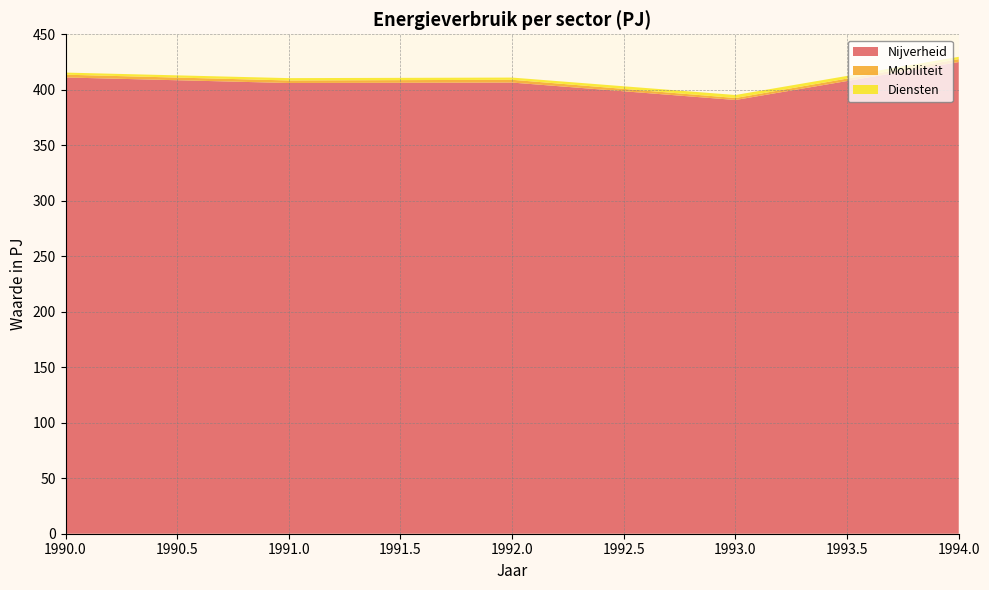

At which label does Nijverheid reach its minimum?

1993.0